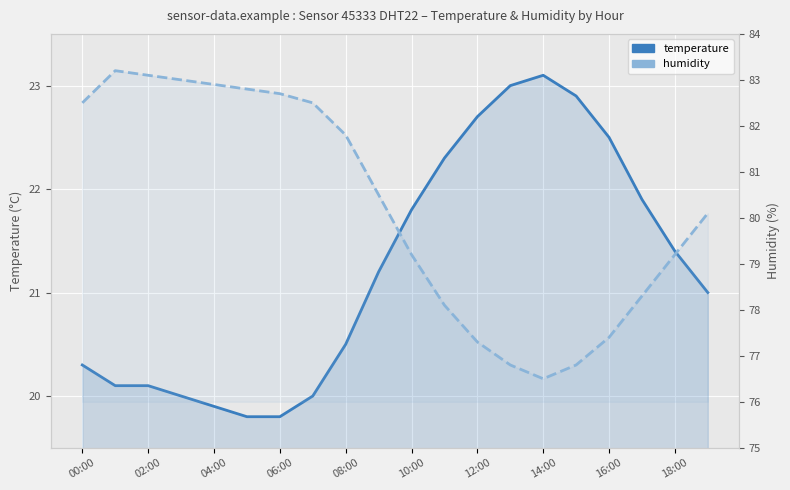

What is the spread (max minus min) of values at 06:00?

63.0